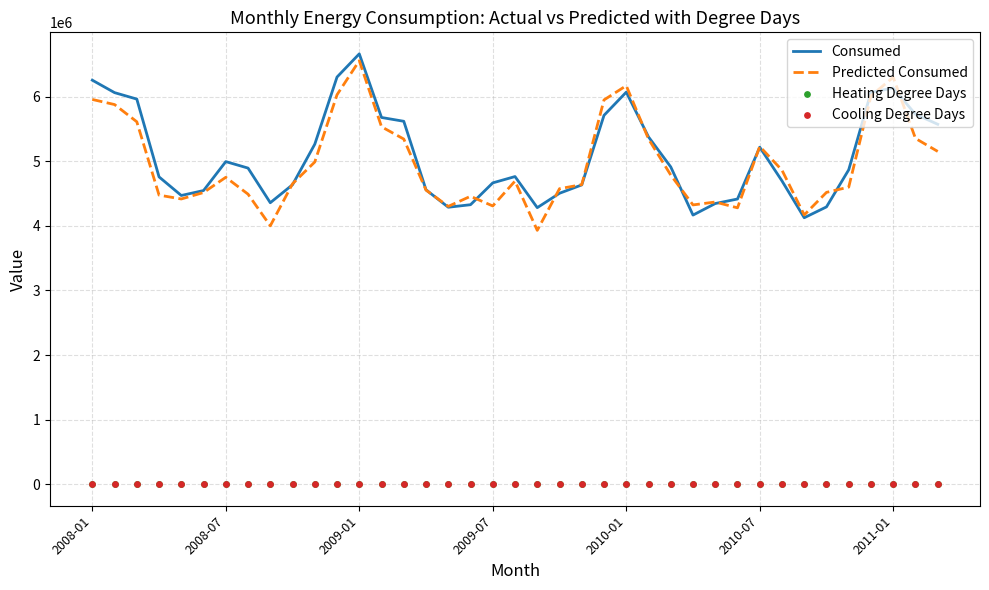

What is the total value across all series at 25?

10724689.2